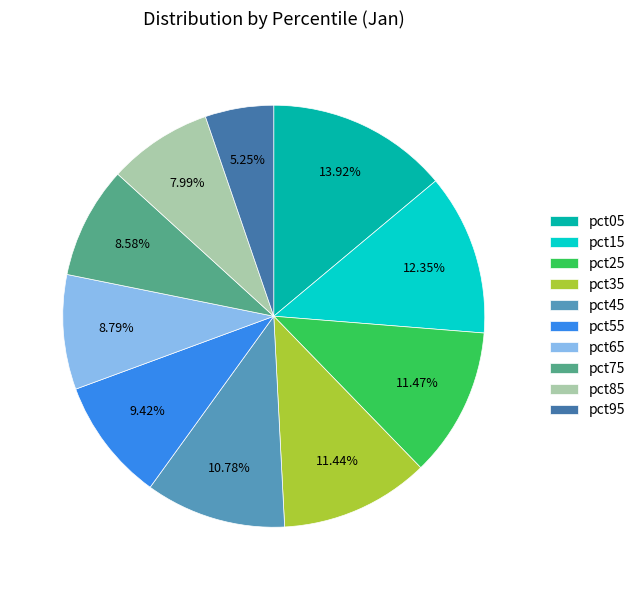

To the nearest percent, what portion does pct65 represent?

9%